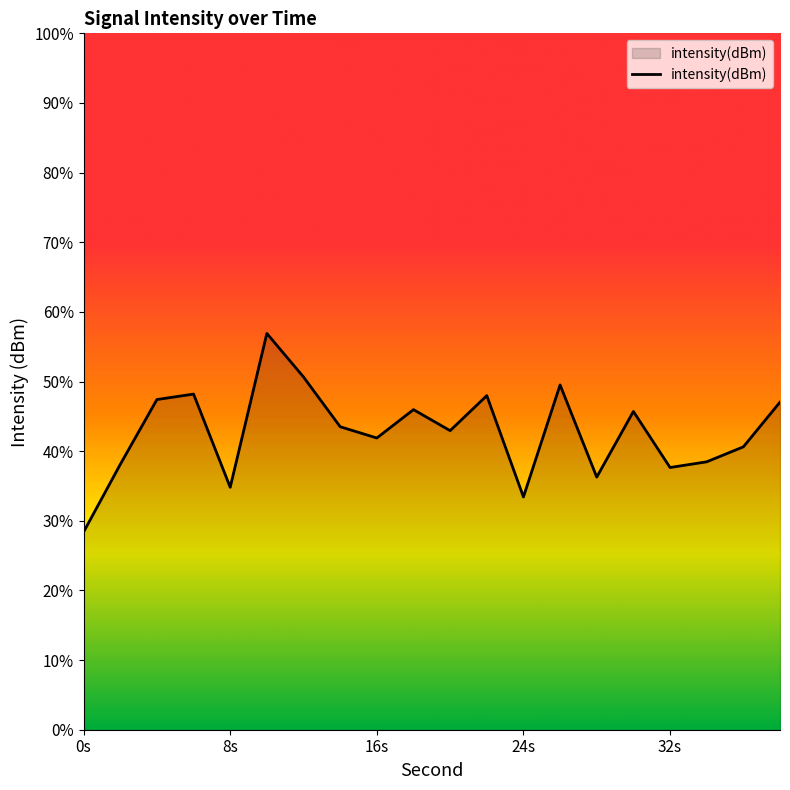

At which category does the data reach its first local valley?

8s